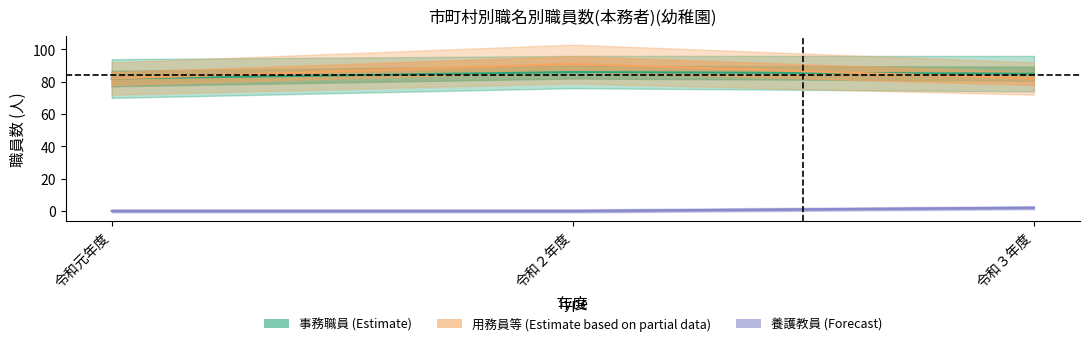

Reading left to right, transcribe all the data shown in this chart.

事務職員_計: 82	86	85
用務員等_計: 82	91	82
養護教員_計: 0	0	2